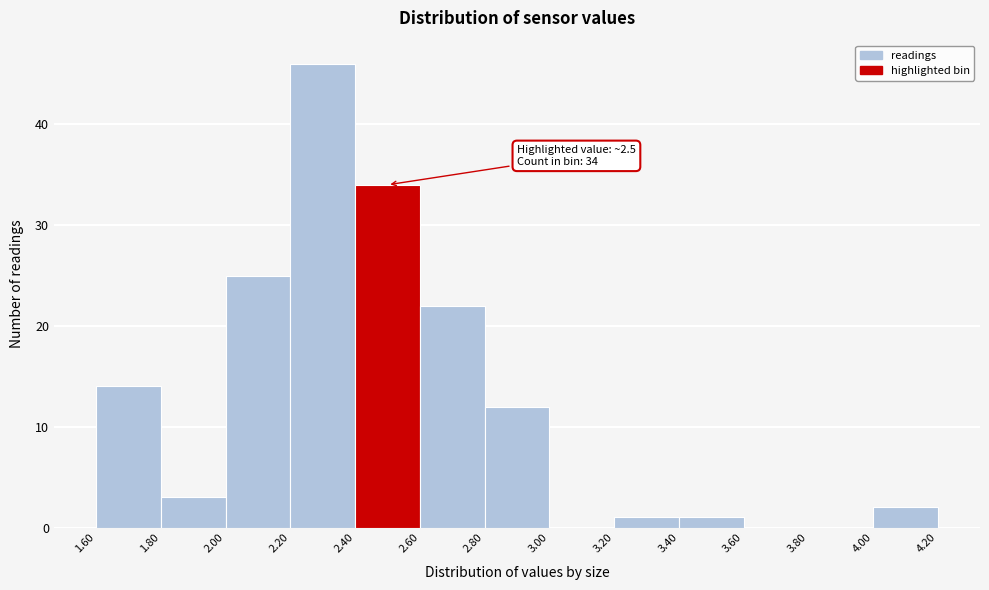

Over which range of the x-axis is the bar tallest?

2.20 to 2.40